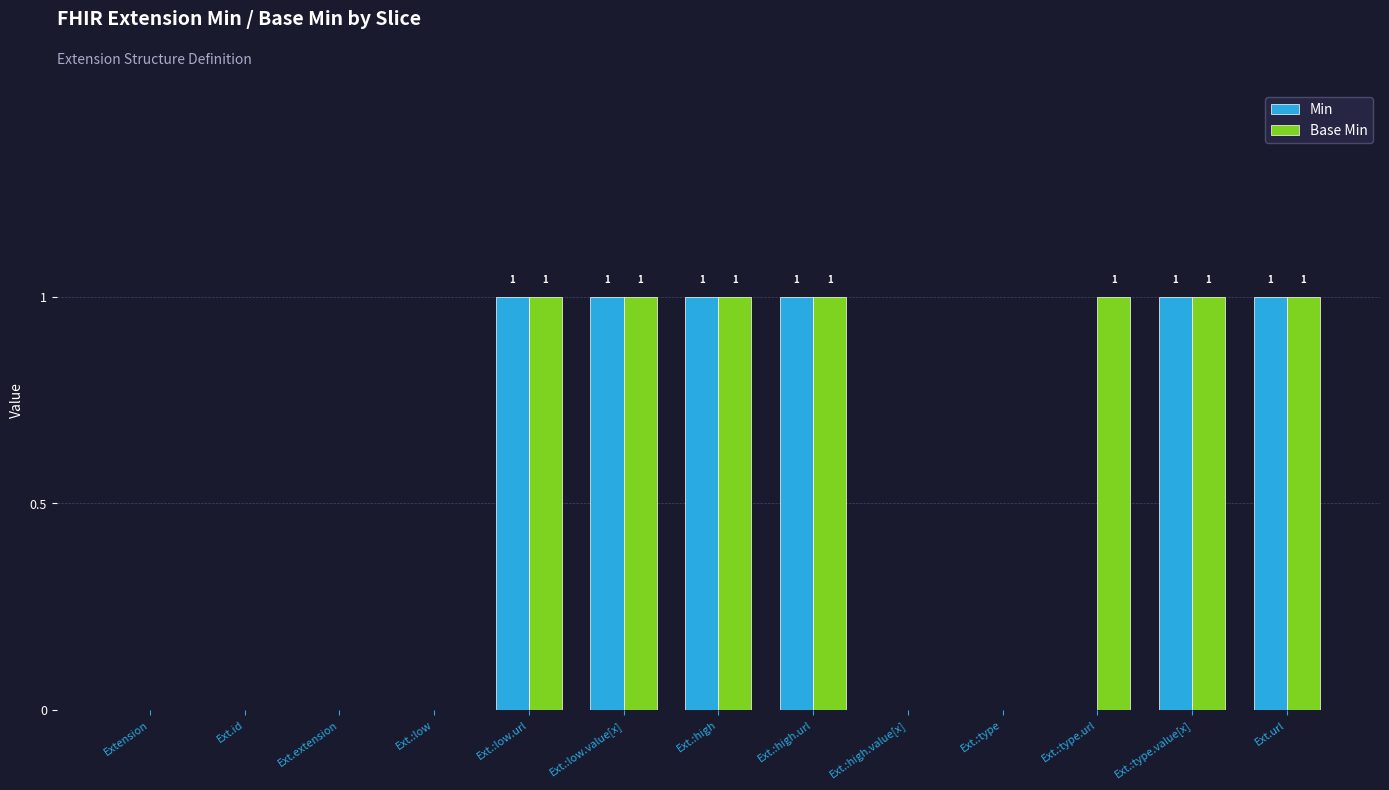

How many values in the Min series exceed 0?

6